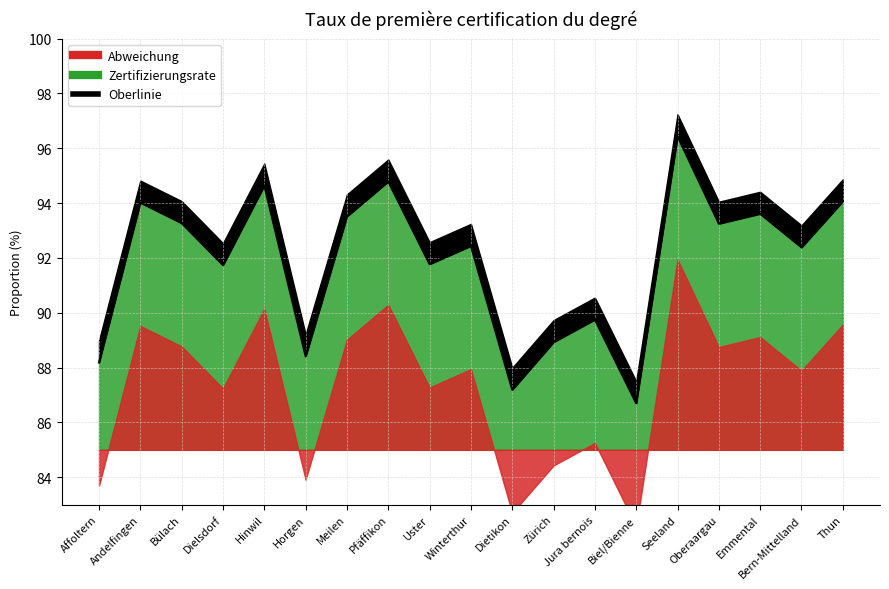

Reading left to right, extract all data points from this chart.

Affoltern=88.2	Andelfingen=94.0	Bülach=93.3	Dielsdorf=91.7	Hinwil=94.6	Horgen=88.4	Meilen=93.5	Pfäffikon=94.8	Uster=91.8	Winterthur=92.4	Dietikon=87.2	Zürich=88.9	Jura bernois=89.8	Biel/Bienne=86.7	Seeland=96.4	Oberaargau=93.2	Emmental=93.6	Bern-Mittelland=92.4	Thun=94.1